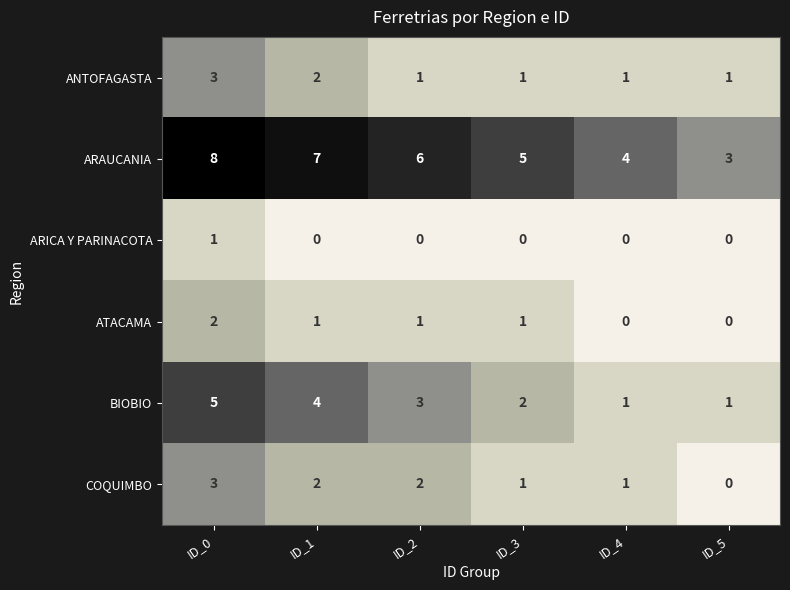

What is the difference between the highest and lowest values at ID_4?

4